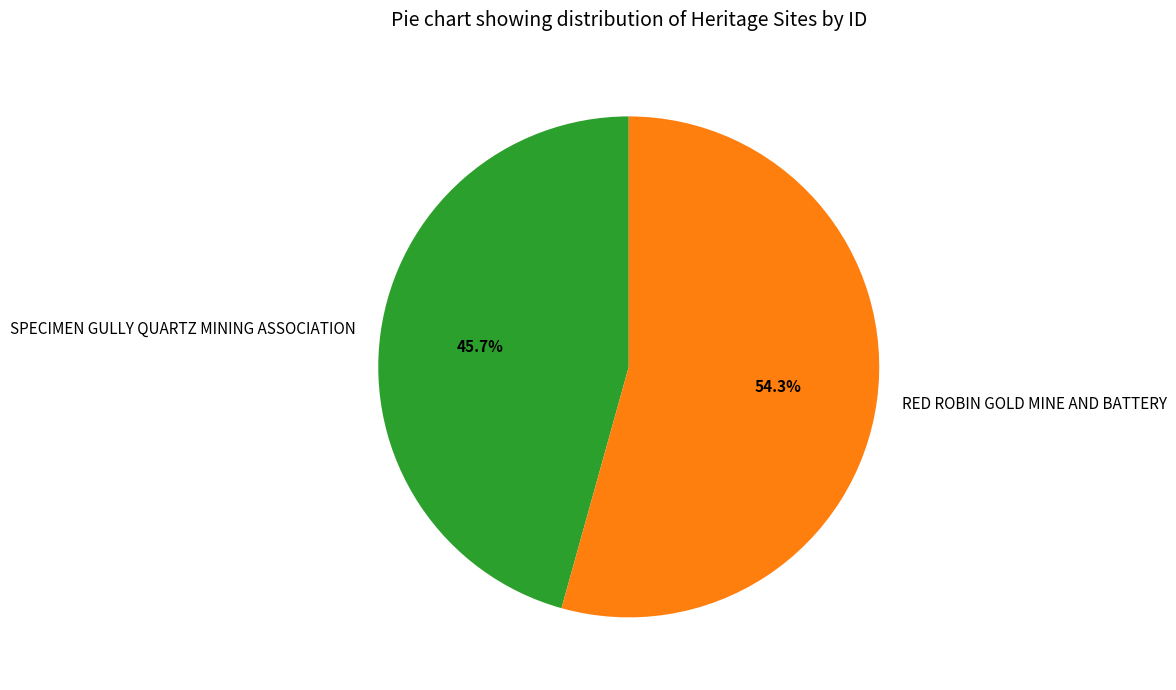

Is it true that RED ROBIN GOLD MINE AND BATTERY is 43% of the pie?

False